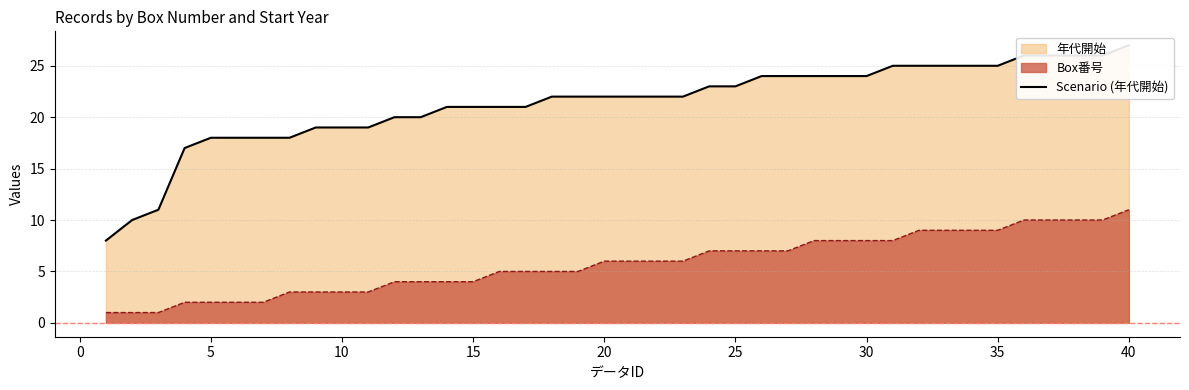

How many values are below 22?

17